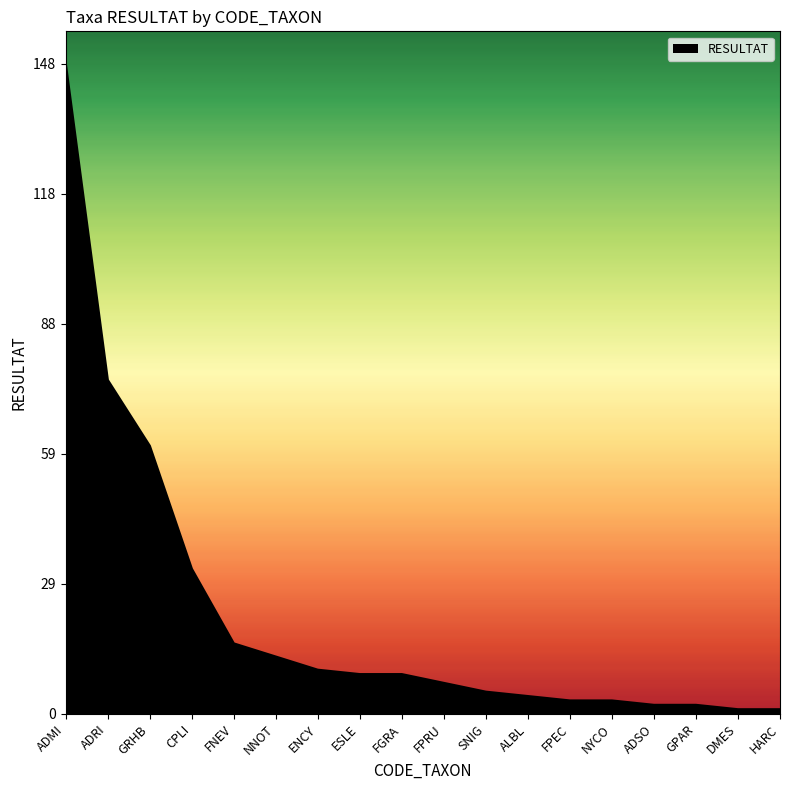

Reading left to right, transcribe all the data shown in this chart.

ADMI=148	ADRI=76	GRHB=61	CPLI=33	FNEV=16	NNOT=13	ENCY=10	ESLE=9	FGRA=9	FPRU=7	SNIG=5	ALBL=4	FPEC=3	NYCO=3	ADSO=2	GPAR=2	DMES=1	HARC=1